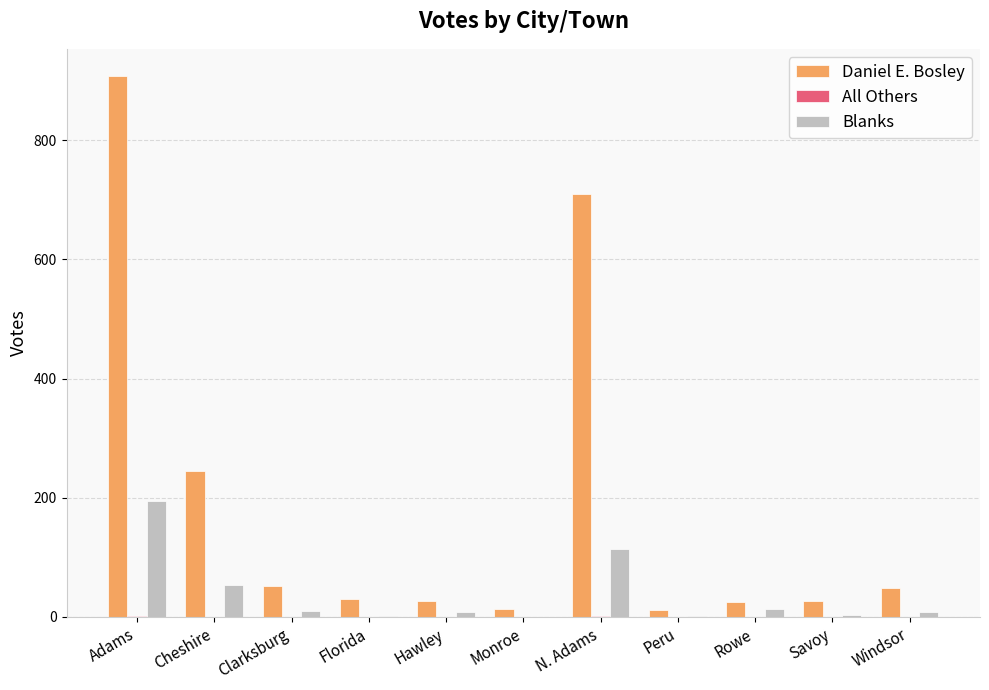

How many categories are shown in the chart?

11